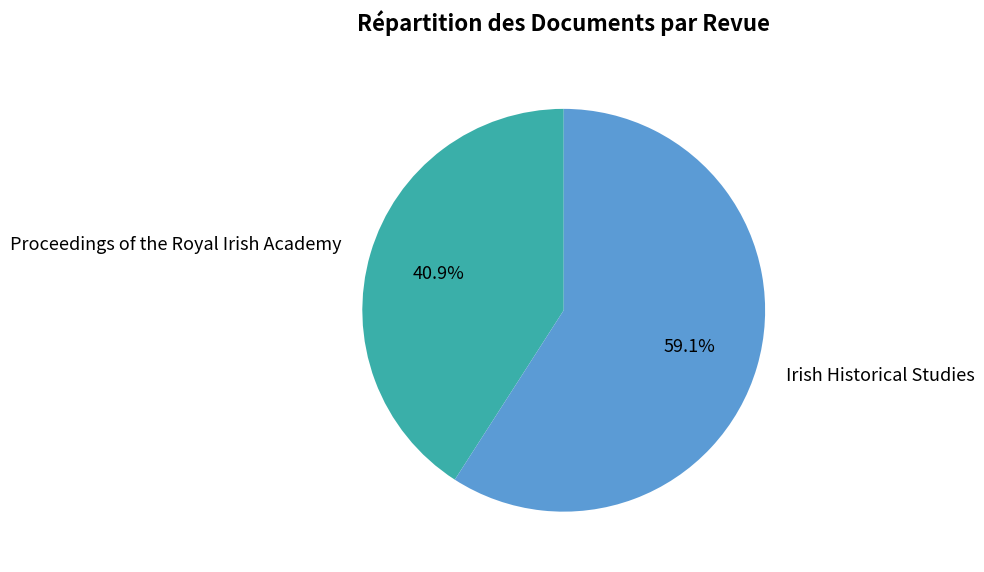

Count the number of slices in the pie.

2